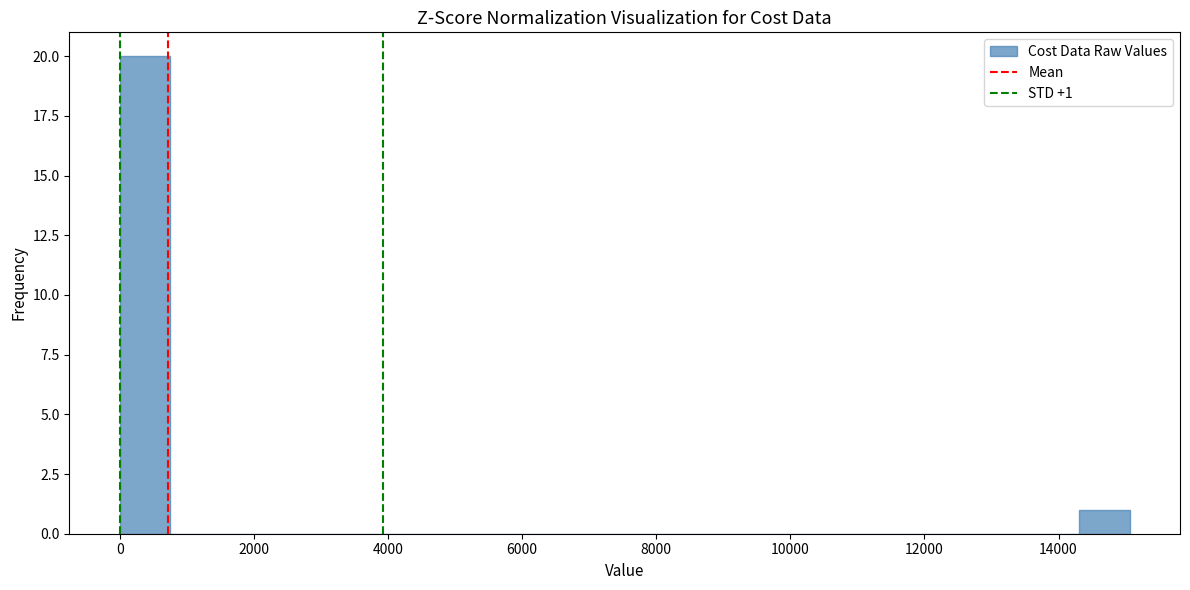

Around what value on the x-axis is the tallest bar? Give the approximate position of its centre, as read against the axis.

400